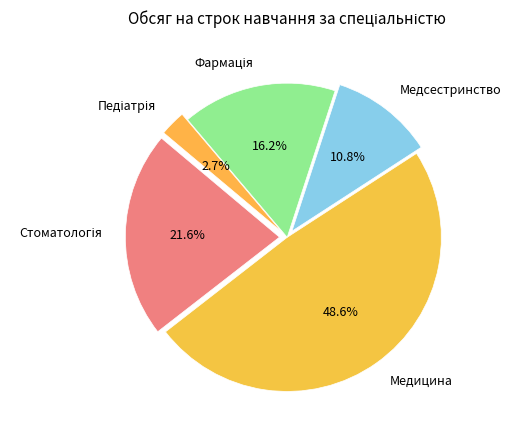

Which category has the biggest portion of the pie?

Медицина